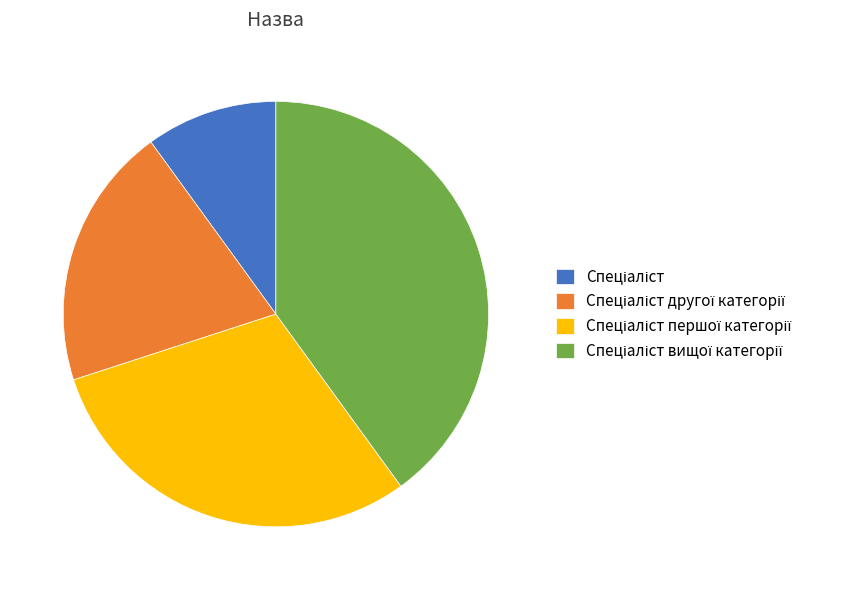

Is there any slice that represents more than half of the pie?

No